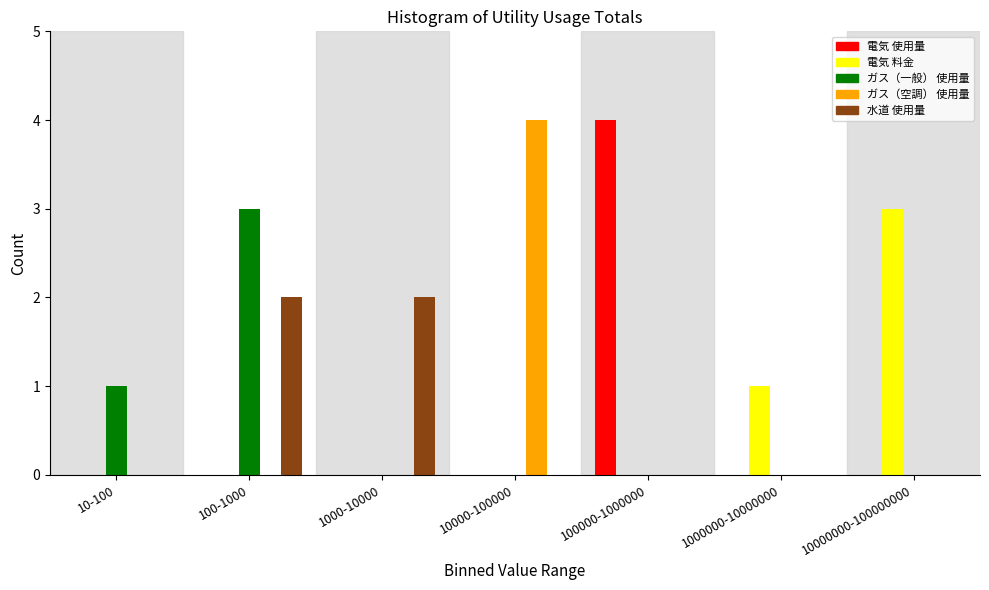

Which series changed the most between 100-1000 and 10000-100000?

ガス（空調） 使用量